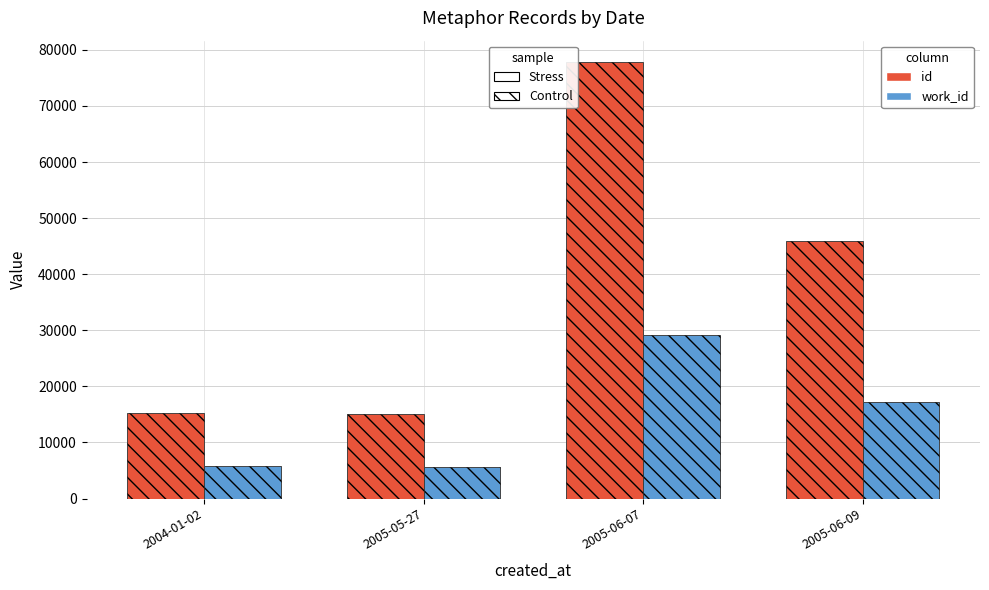

At how many categories does at least one series exceed 45679?

2